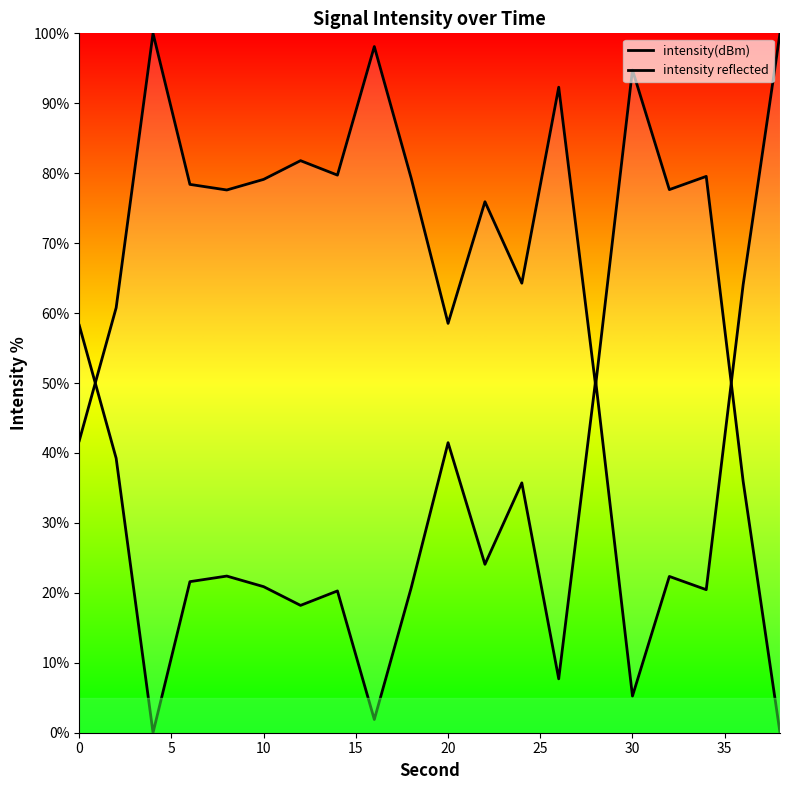

At how many categories does at least one series exceed 74?

14